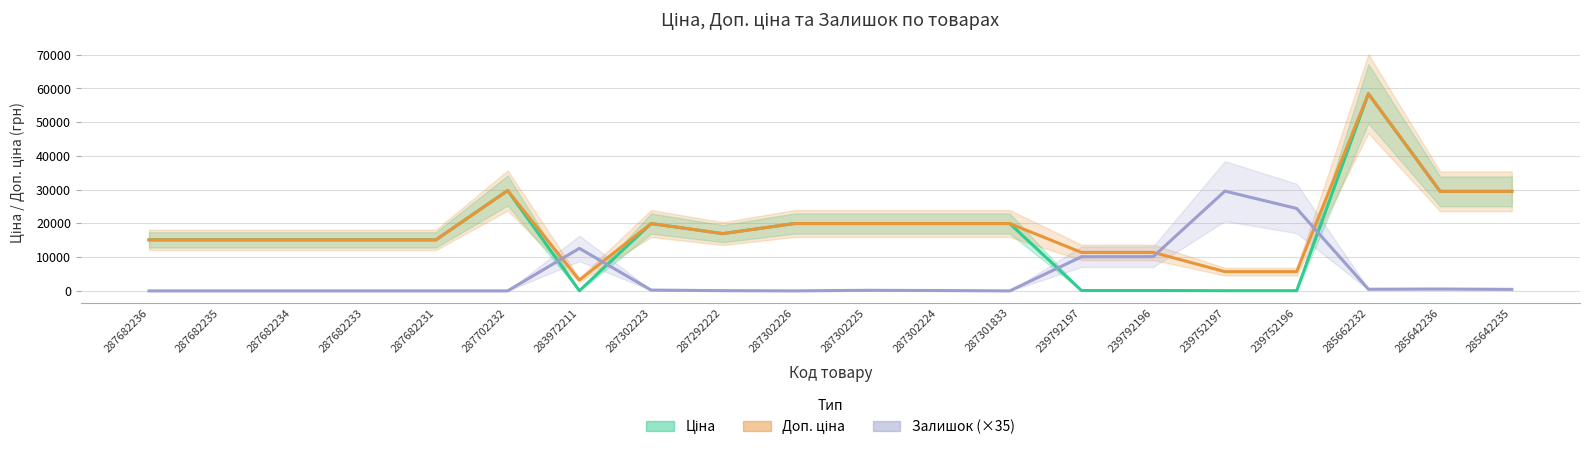

The value of Залишок (×35) at 287682236 is 18566.0. True or false?

False